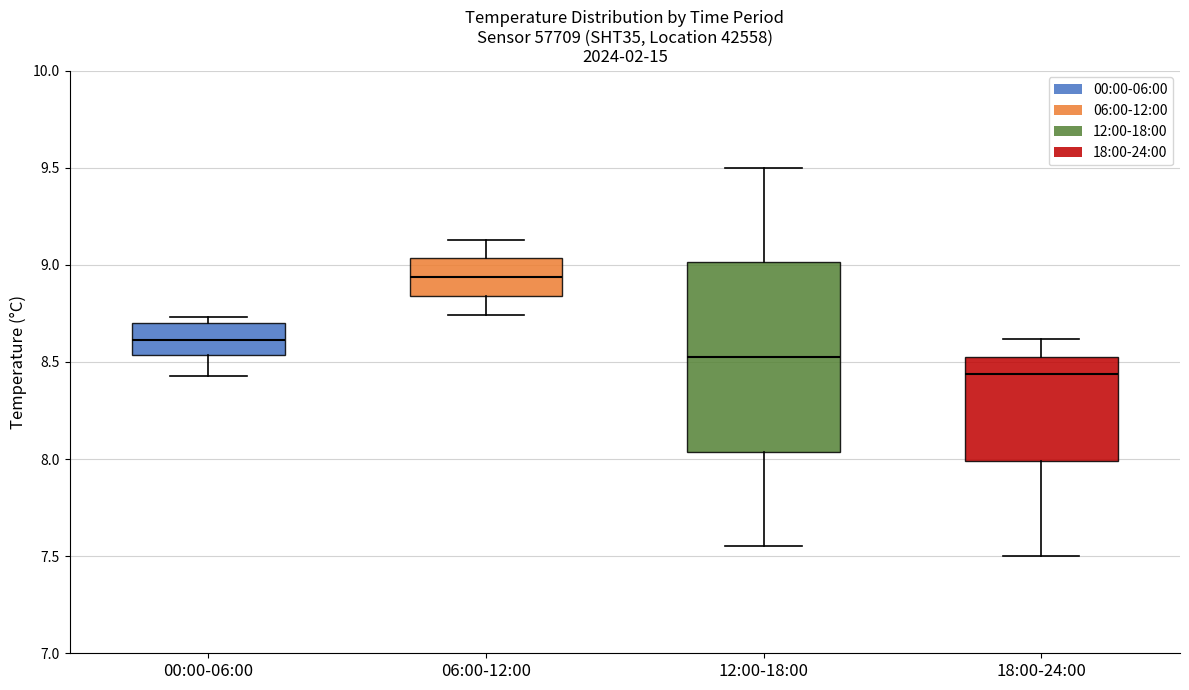

Which box is the tallest, from its lower edge to its upper edge?

12:00-18:00